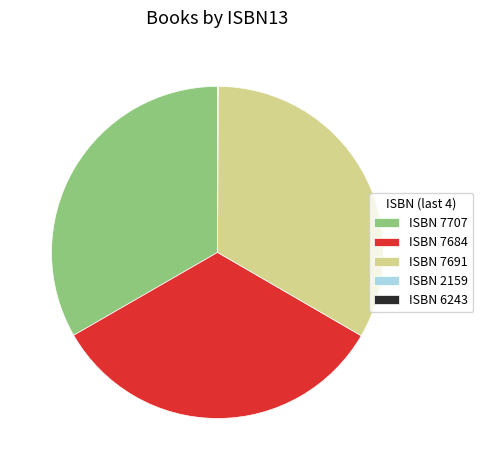

Is there a majority slice in this chart?

No